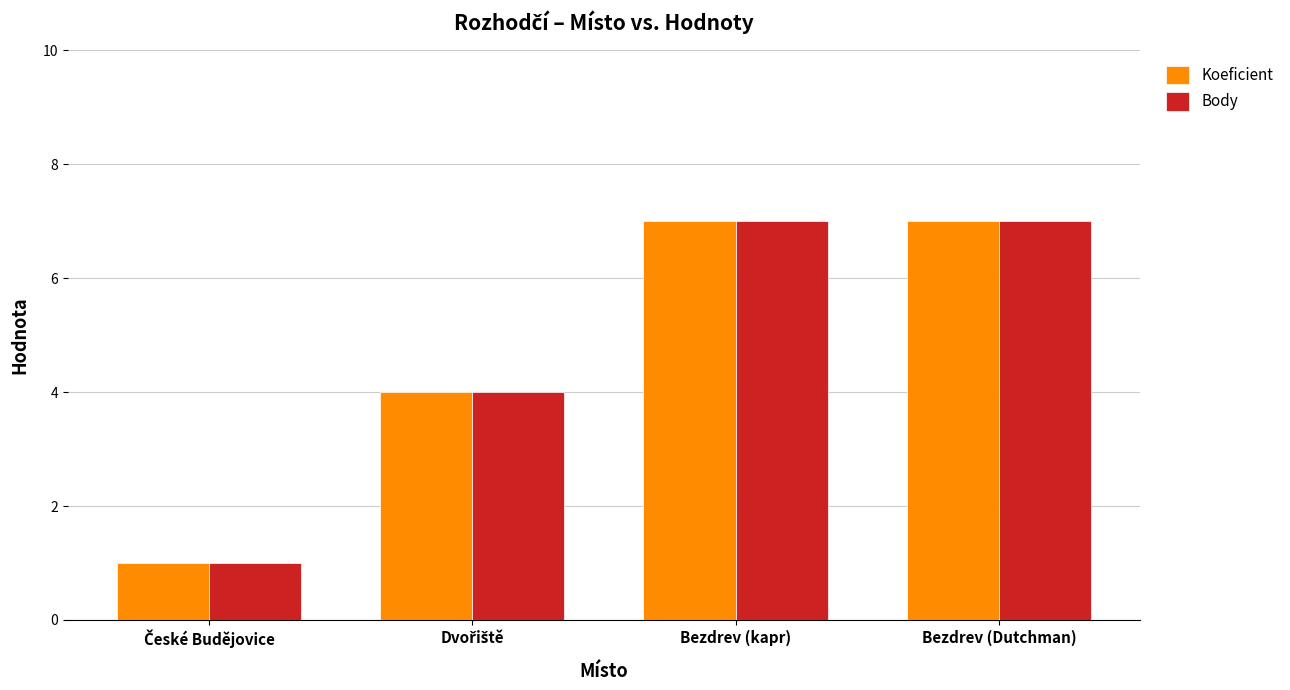

What is the average value of the Body series?

5